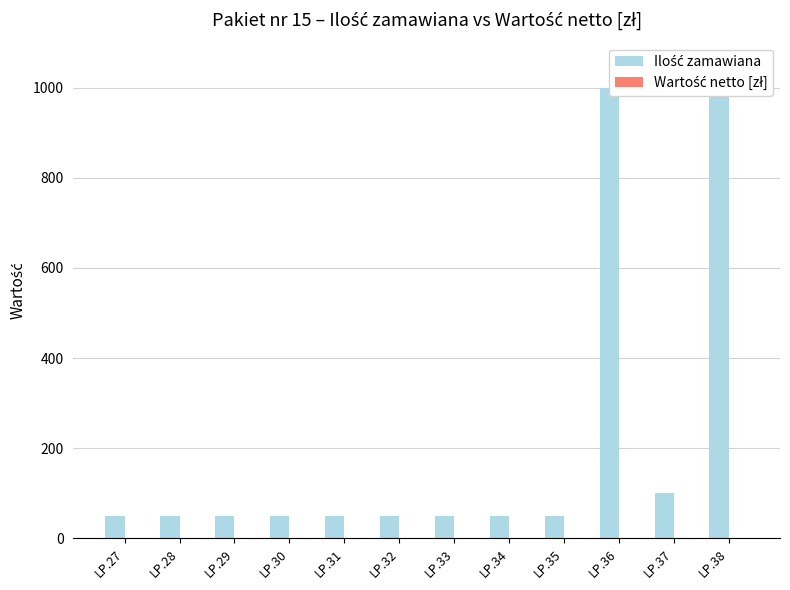

What is the spread (max minus min) of values at LP.32?

50